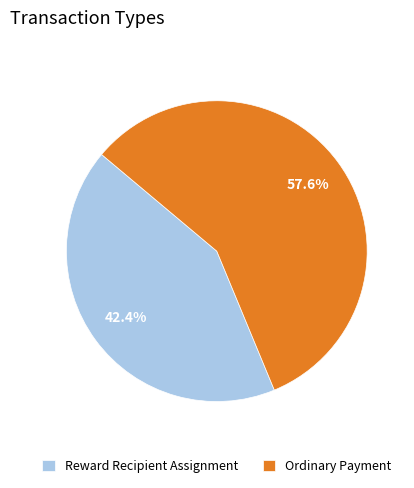

To the nearest percent, what percentage of the pie is Reward Recipient Assignment?

42%